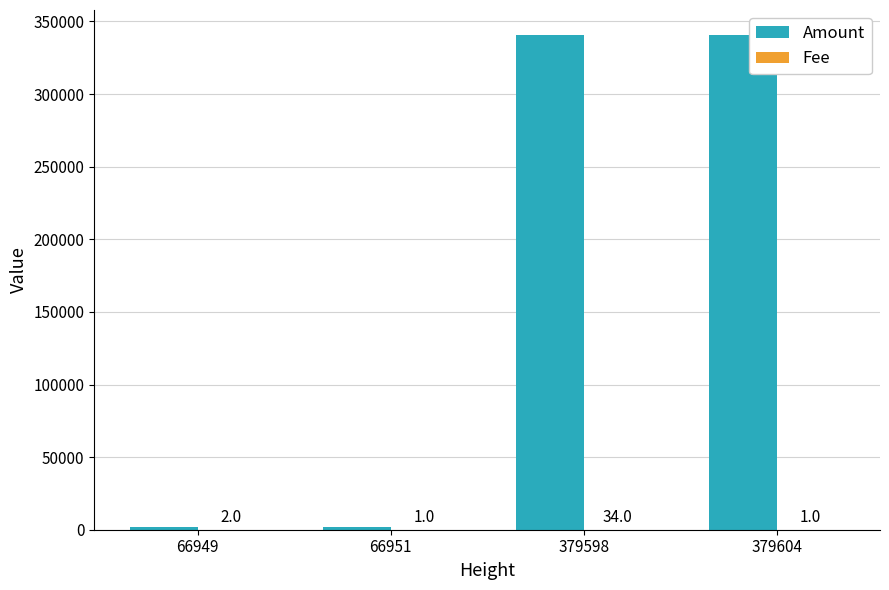

The value of Amount at 379598 is 340875. True or false?

True